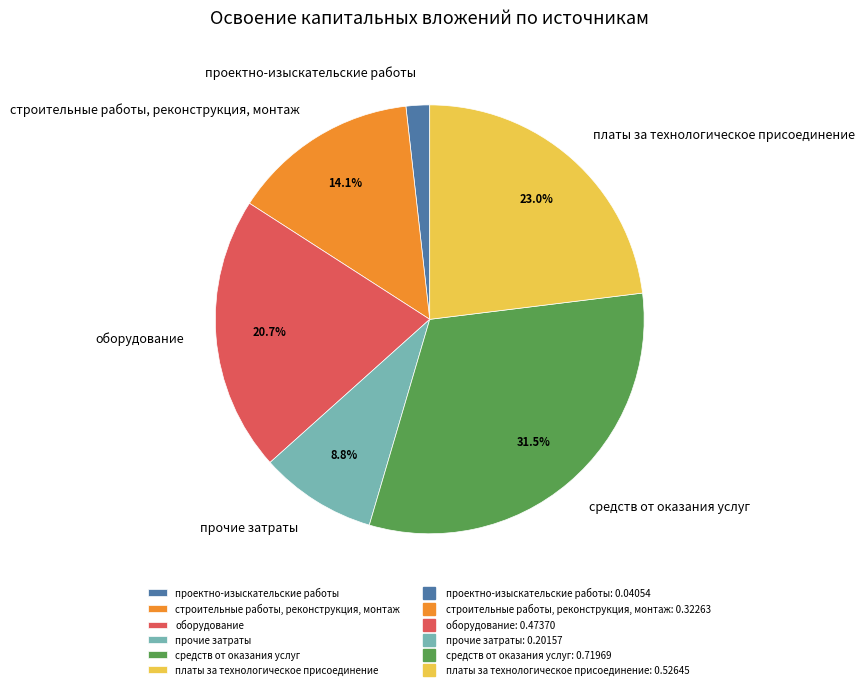

Does платы за технологическое присоединение represent more than half of the total?

No